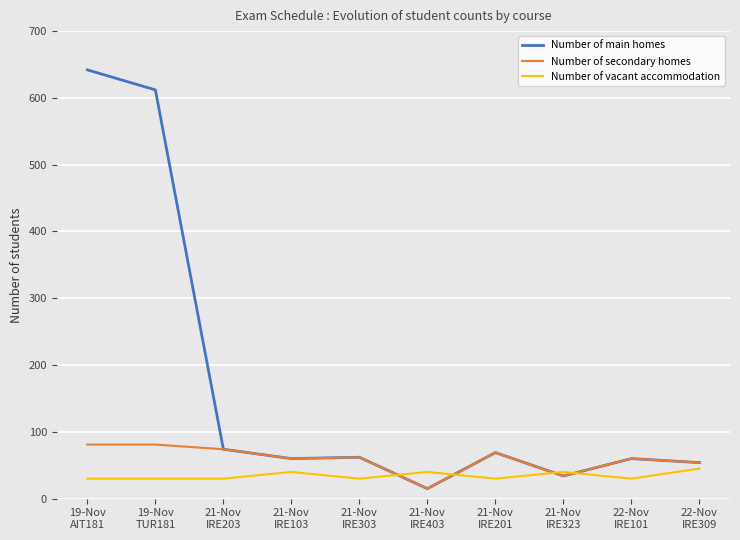

True or false: Number of main homes has a value of 35 at 22-Nov
IRE101.

False